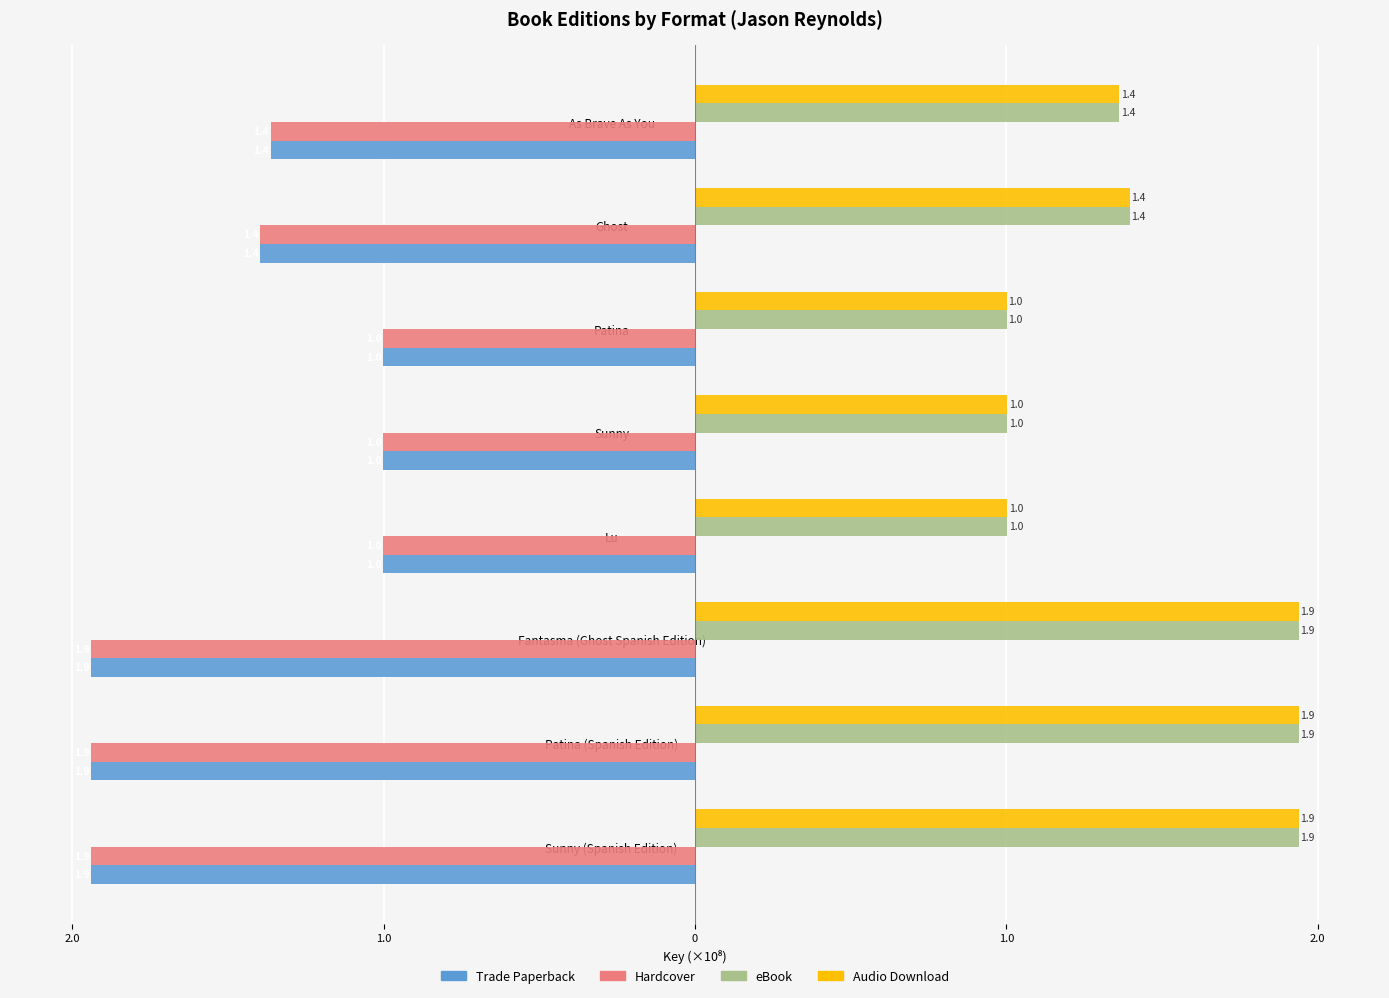

List the series in order of their peak value, lowest first.

Trade Paperback, Hardcover, eBook, Audio Download